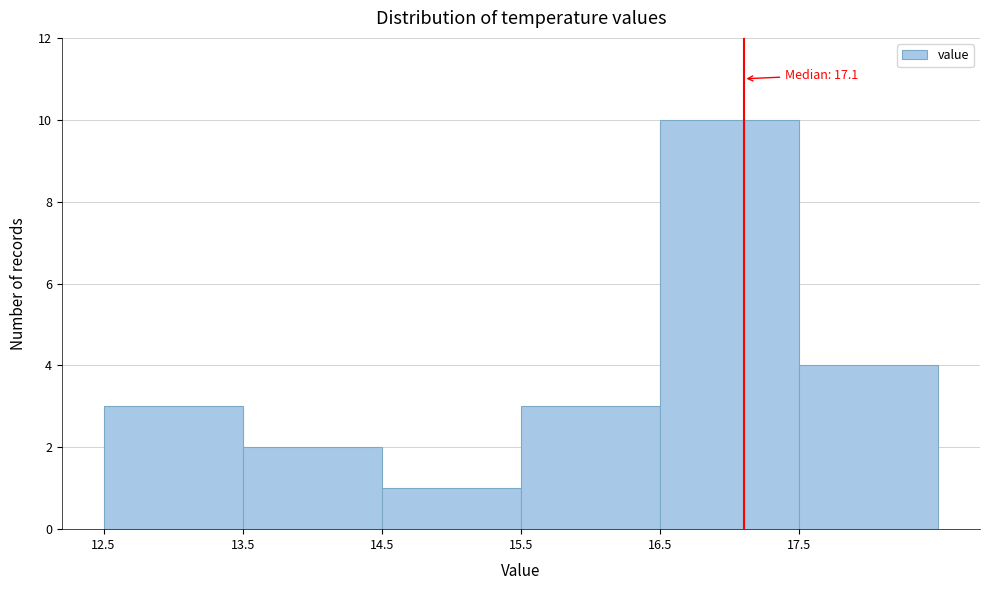

Which range on the x-axis has the tallest bar?

16.5 to 17.5